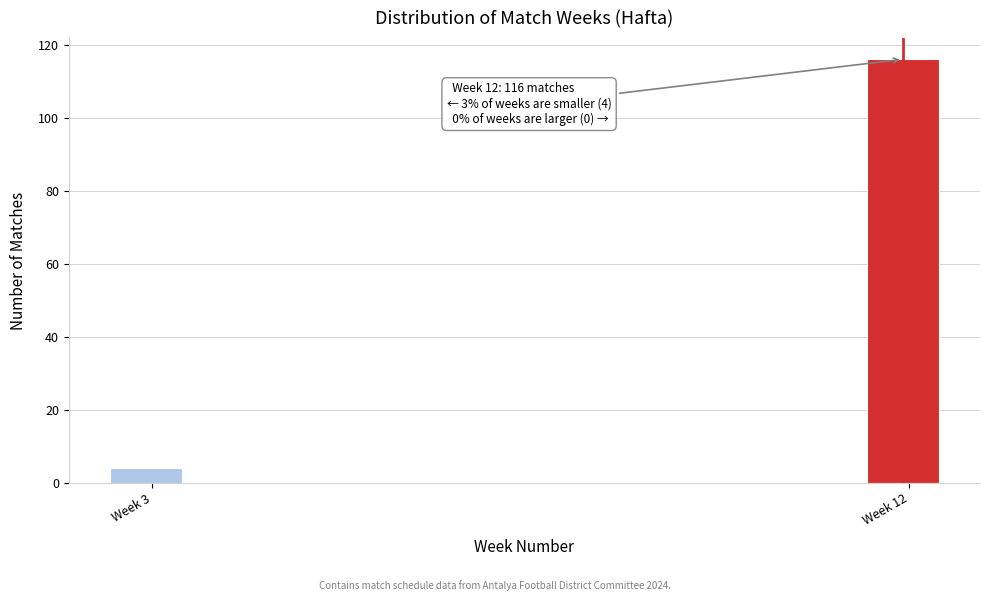

Reading left to right, transcribe all the data shown in this chart.

Week 3=4	Week 12=116